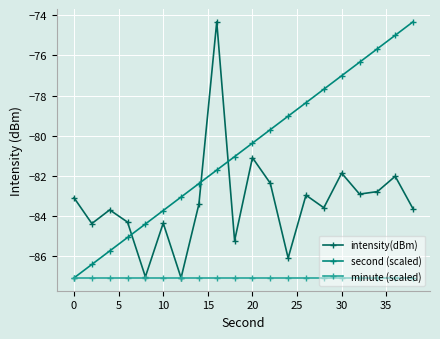

What is the greatest value displayed?

-74.3